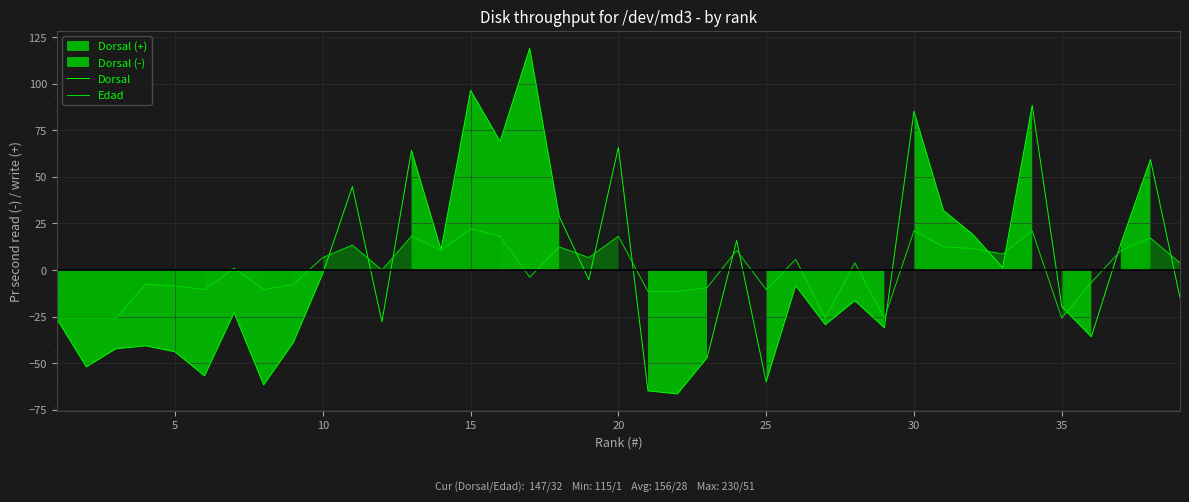

What is the difference between the maximum and minimum values in the Edad series?

47.8